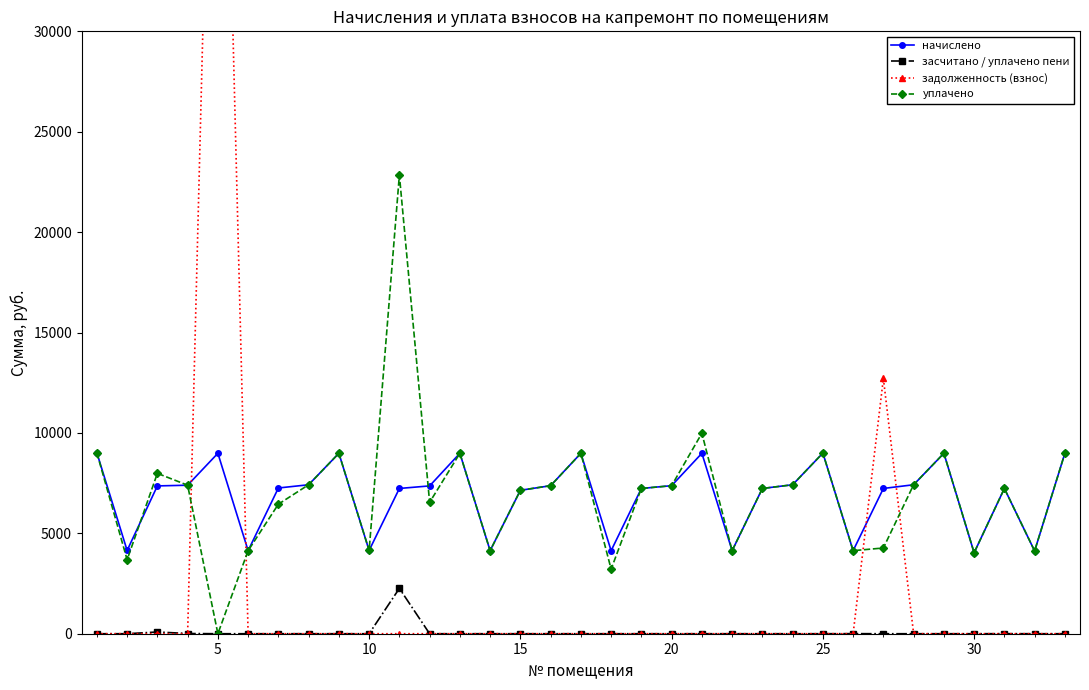

True or false: начислено and засчитано / уплачено пени cross at least once.

False